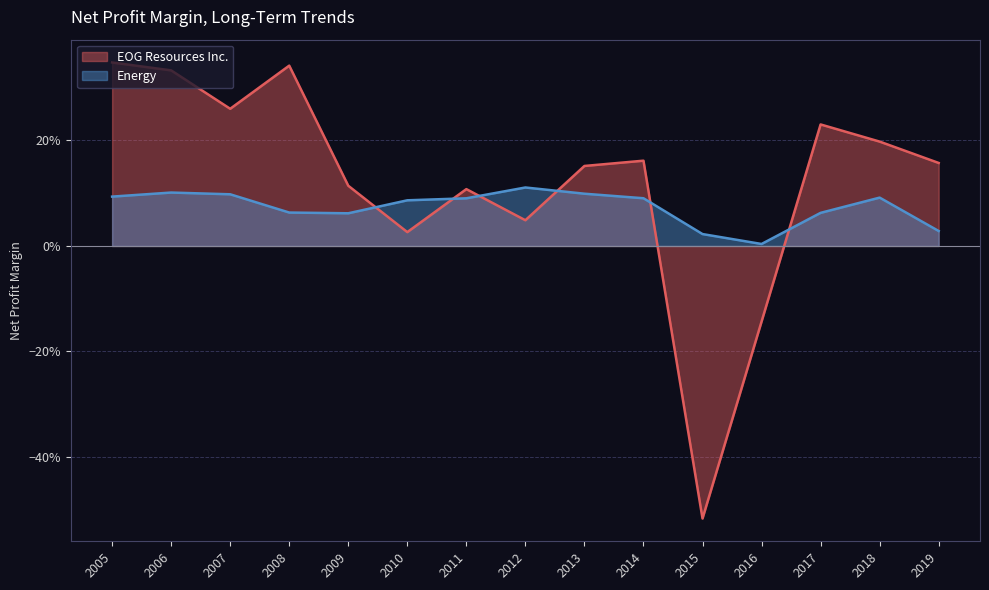

Rank the series at 2016 from lowest to highest value.

EOG Resources Inc., Energy